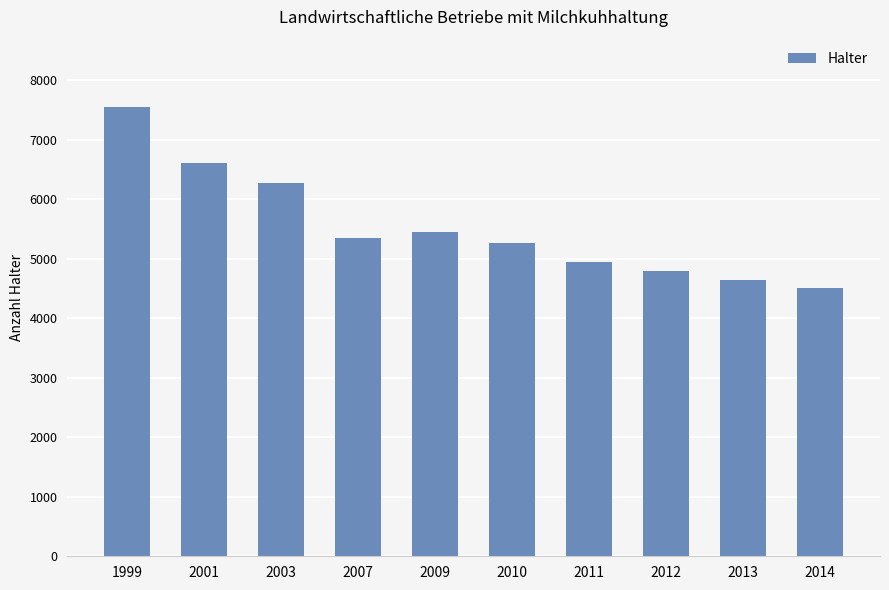

True or false: the data shows 5352 at 2007.

True